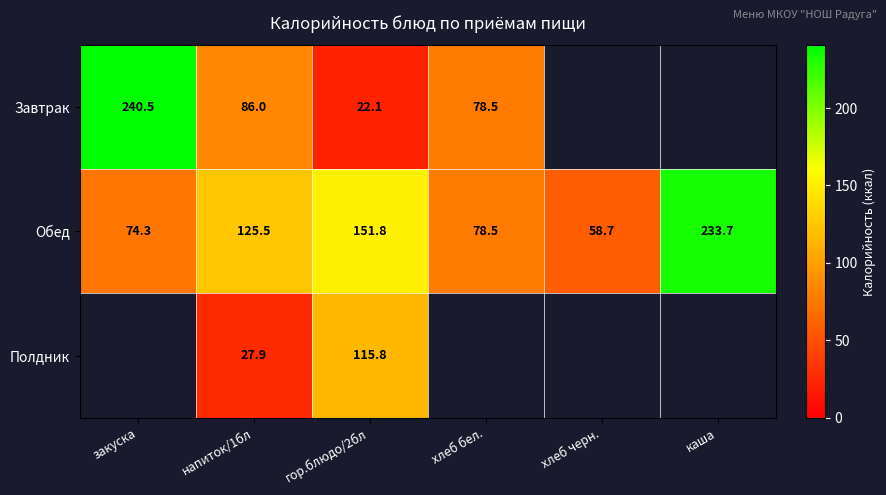

At which category is the sum across all series the highest?

гор.блюдо/2бл